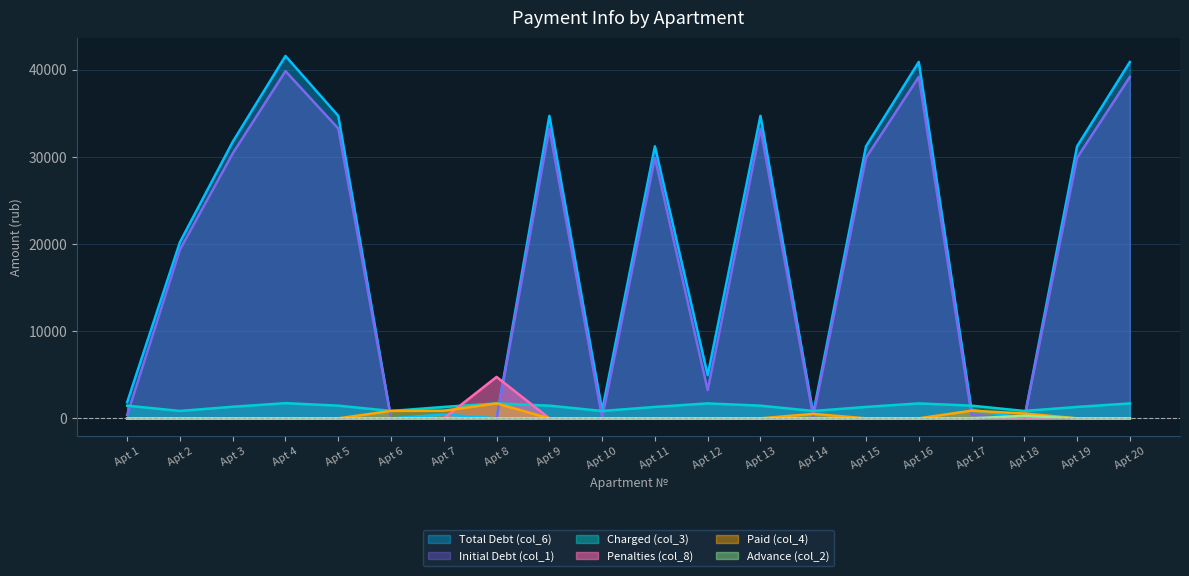

Rank the series by their maximum value, from lowest to highest.

Advance (col_2), Paid (col_4), Charged (col_3), Penalties (col_8), Initial Debt (col_1), Total Debt (col_6)